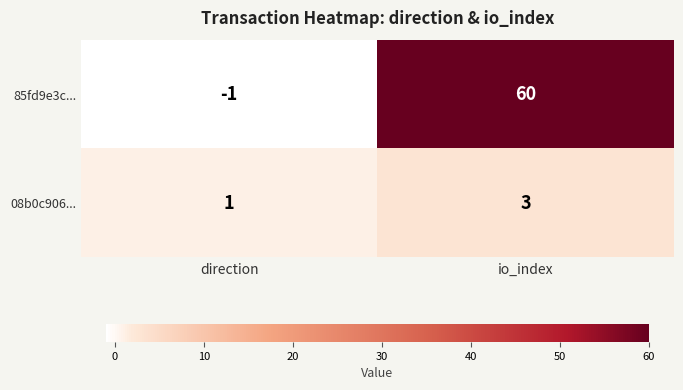

Reading left to right, extract all data points from this chart.

85fd9e3c...: direction=-1	io_index=60
08b0c906...: direction=1	io_index=3